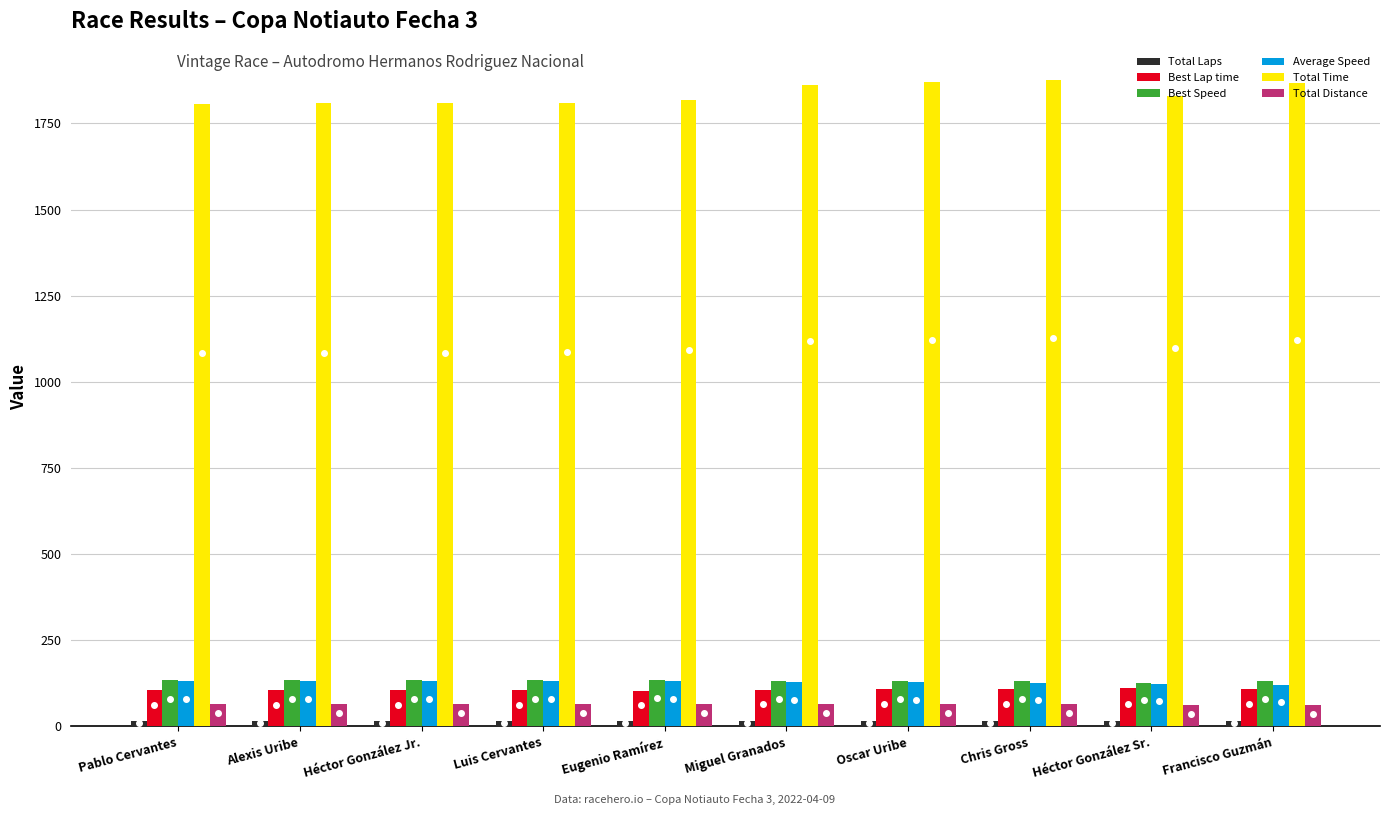

How many categories are shown in the chart?

10